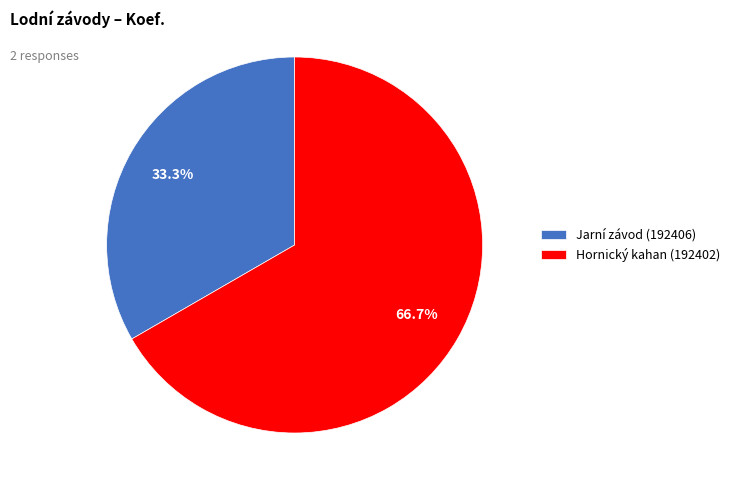

What is the largest slice in the pie chart?

Hornický kahan (192402)